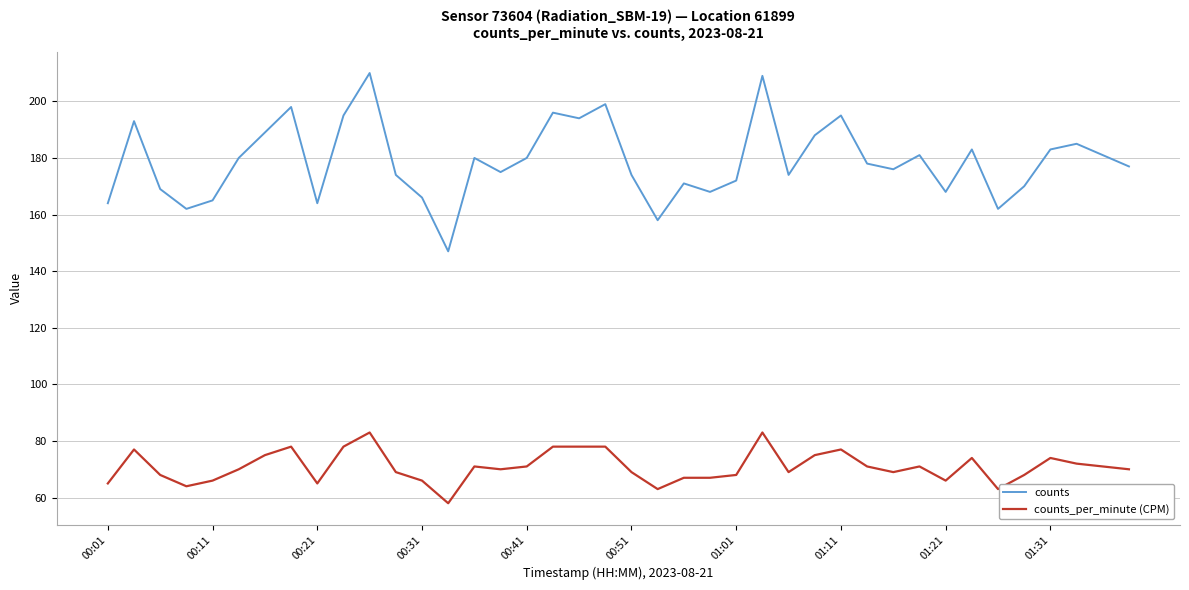

What is the difference between the second highest and minimum values in the counts_per_minute (CPM) series?

25